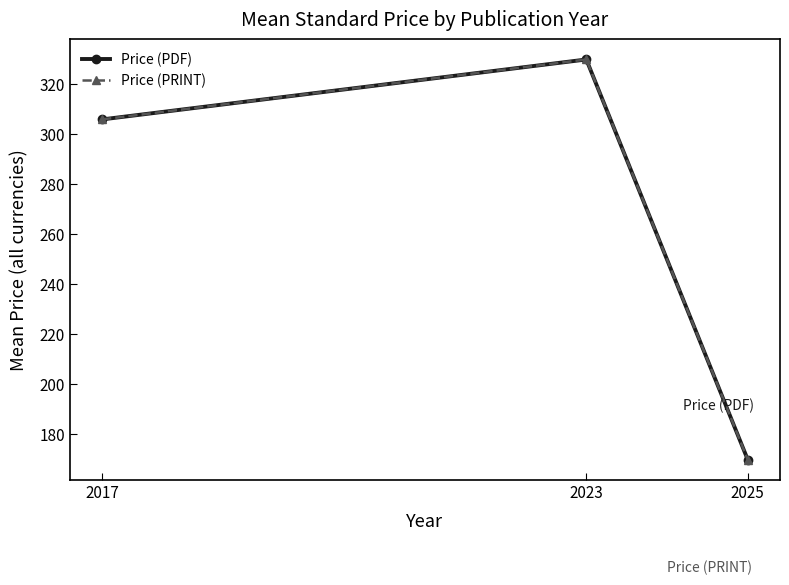

At how many categories does at least one series exceed 300?

2